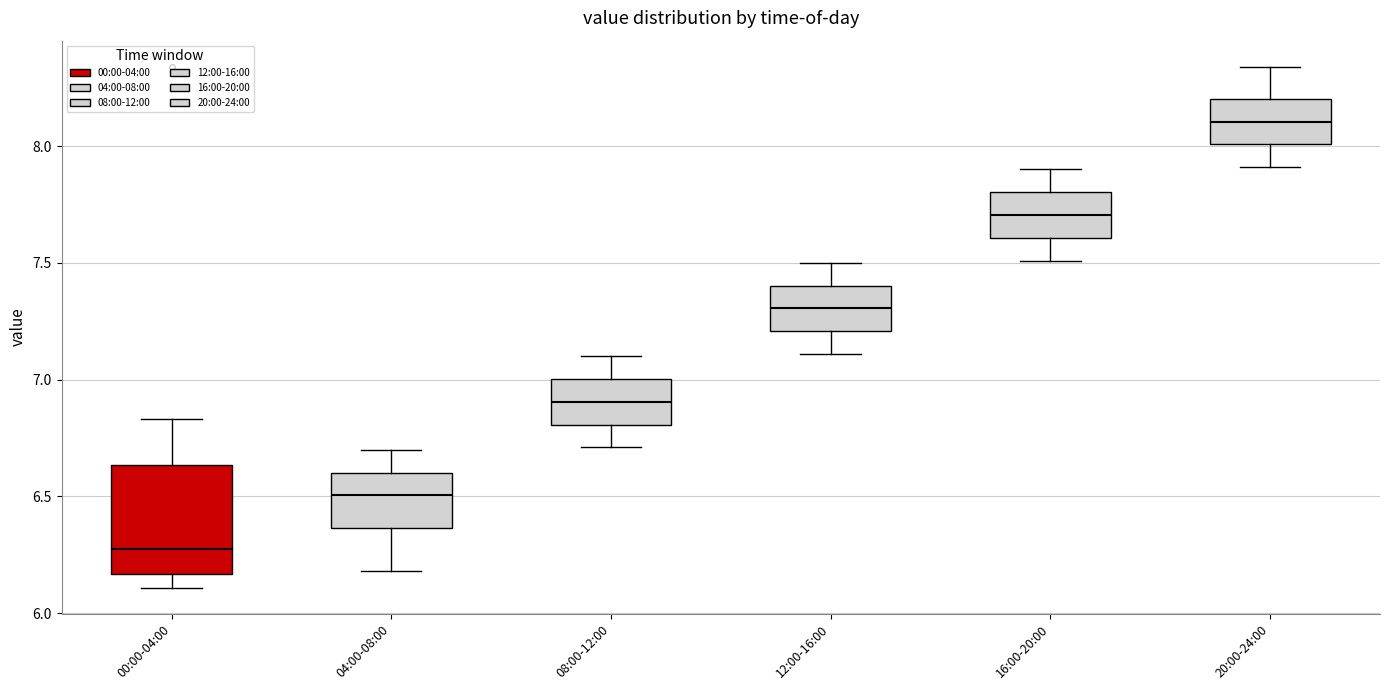

Reading left to right, transcribe this box plot: for each box, give where its median line is, the range the box spans, and where its two whiskers end, as read against the y-axis. The values are not printed on the chart, so give them approximately, as read against the axis.

00:00-04:00: median 6.30, box 6.15 to 6.65, whiskers 6.10 to 6.85
04:00-08:00: median 6.50, box 6.35 to 6.60, whiskers 6.20 to 6.70
08:00-12:00: median 6.90, box 6.80 to 7.00, whiskers 6.70 to 7.10
12:00-16:00: median 7.30, box 7.20 to 7.40, whiskers 7.10 to 7.50
16:00-20:00: median 7.70, box 7.60 to 7.80, whiskers 7.50 to 7.90
20:00-24:00: median 8.10, box 8.00 to 8.20, whiskers 7.90 to 8.35